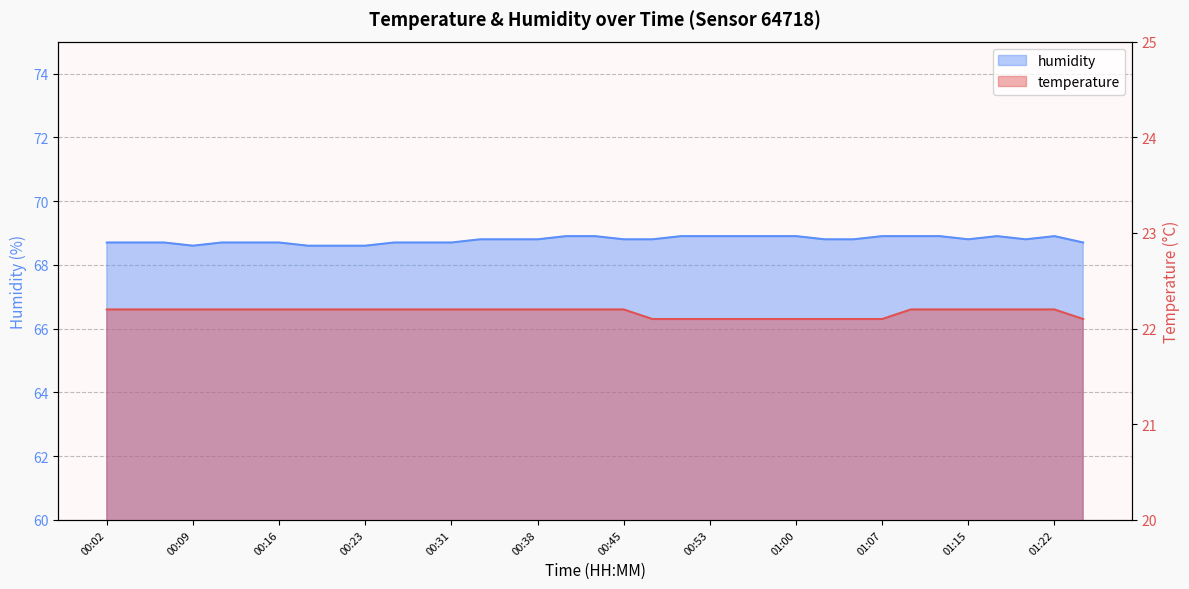

In humidity, how many points are higher than both neighbors (excluding endpoints)?

2